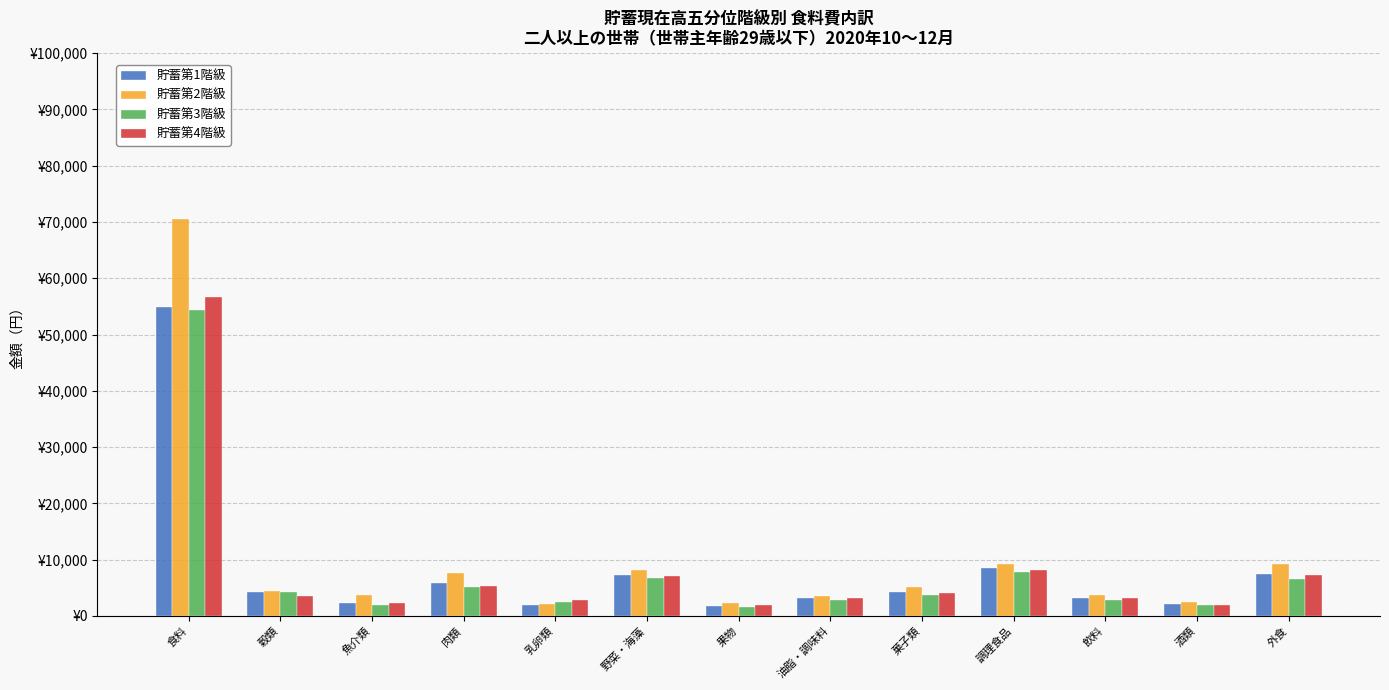

Which series has the widest spread of values?

貯蓄第2階級